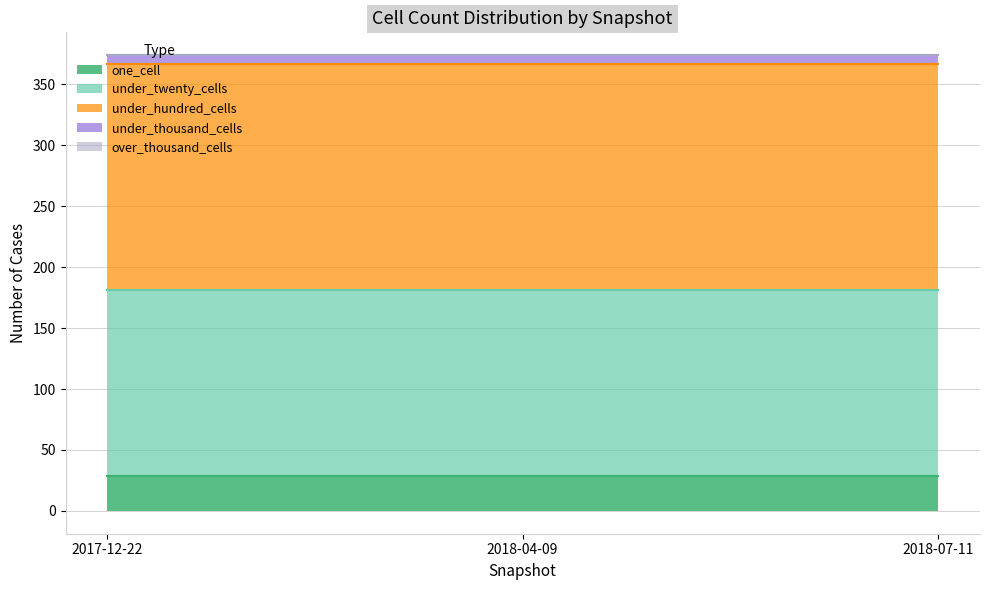

The value of one_cell at 2018-04-09 is 40. True or false?

False